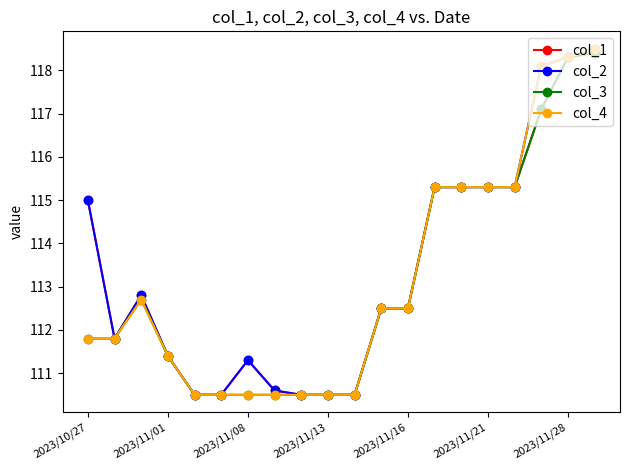

What is the minimum value shown in the chart?

110.5